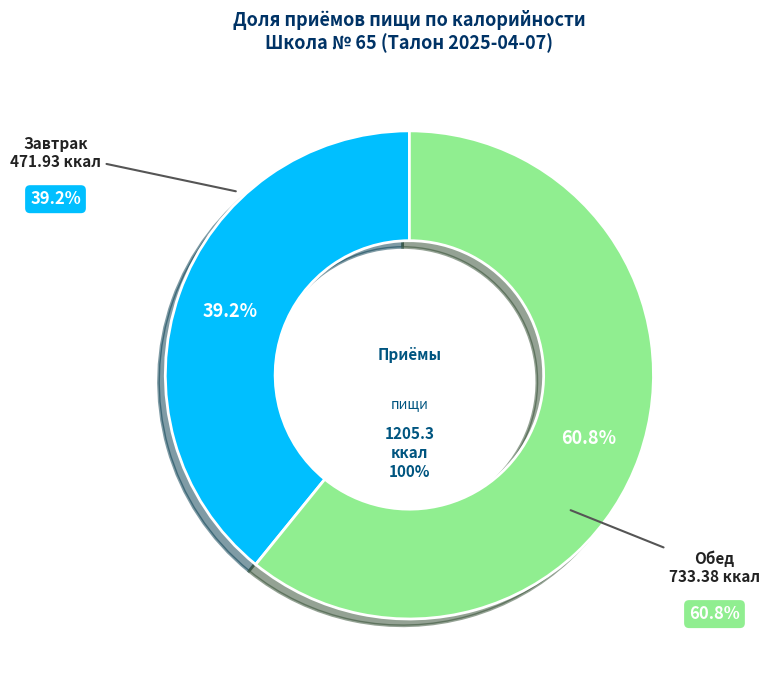

Rank the categories by value from highest to lowest.

Обед, Завтрак